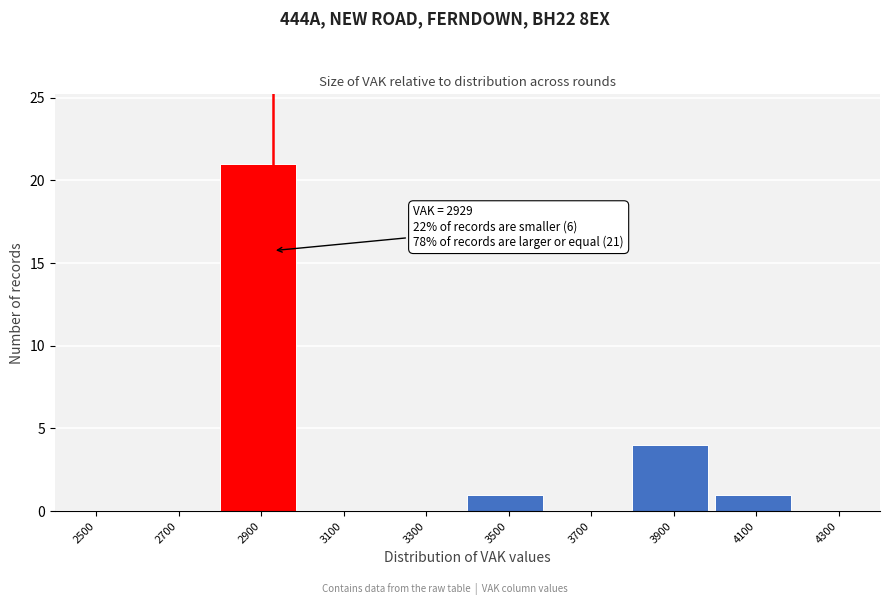

Reading left to right, transcribe all the data shown in this chart.

2500=0	2700=0	2900=21	3100=0	3300=0	3500=1	3700=0	3900=4	4100=1	4300=0